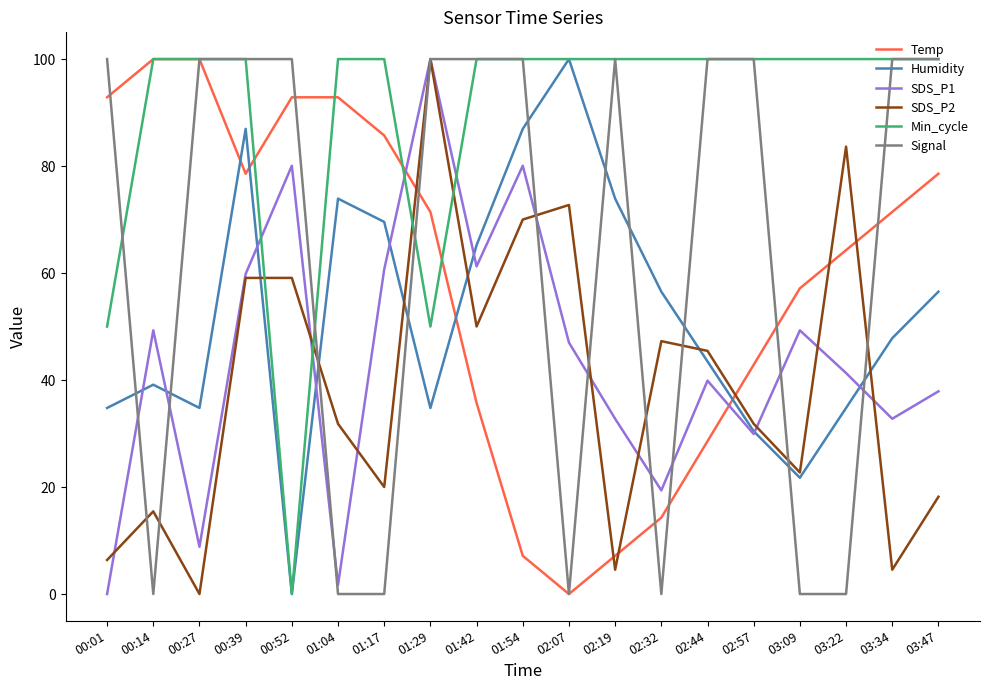

Between which two adjacent categories do Signal and SDS_P2 first intersect?

00:01 and 00:14